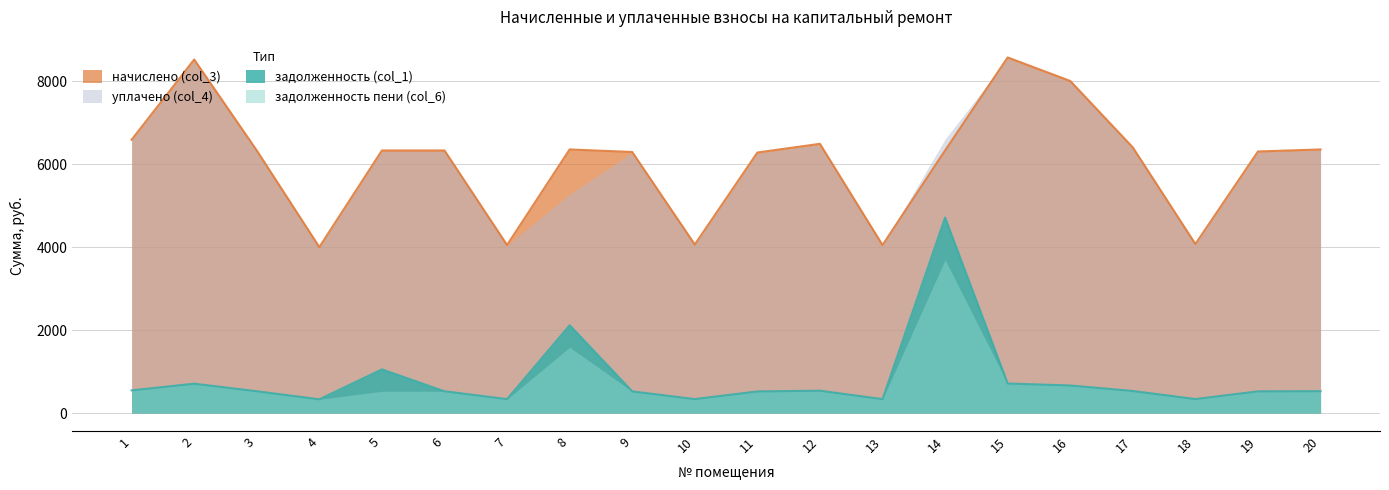

At which category is the sum across all series the highest?

14